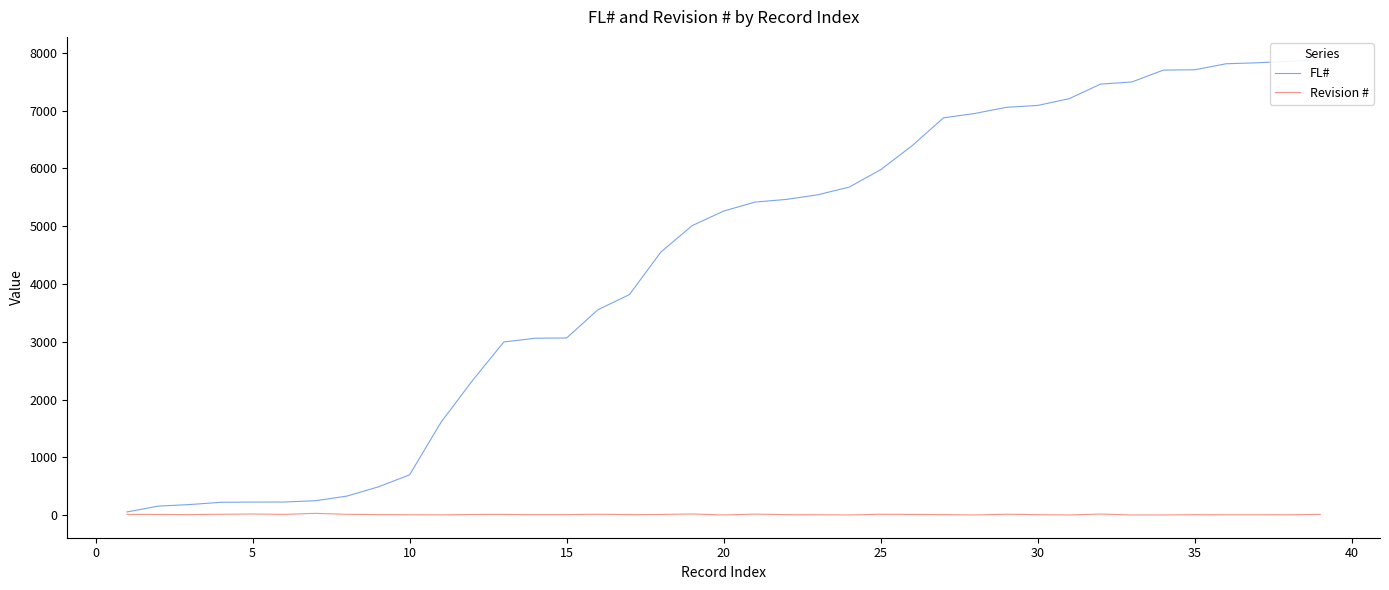

How many data points in FL# are above 5263?

19